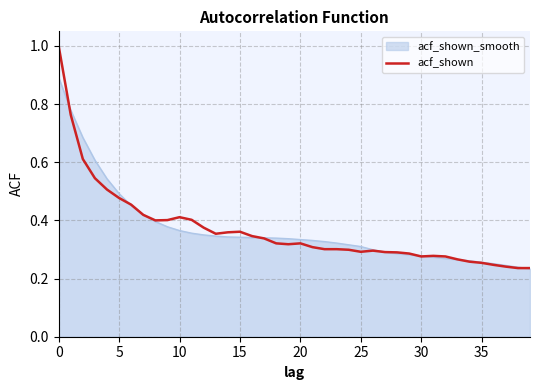

Rank the series by their maximum value, from lowest to highest.

acf_shown_smooth, acf_shown